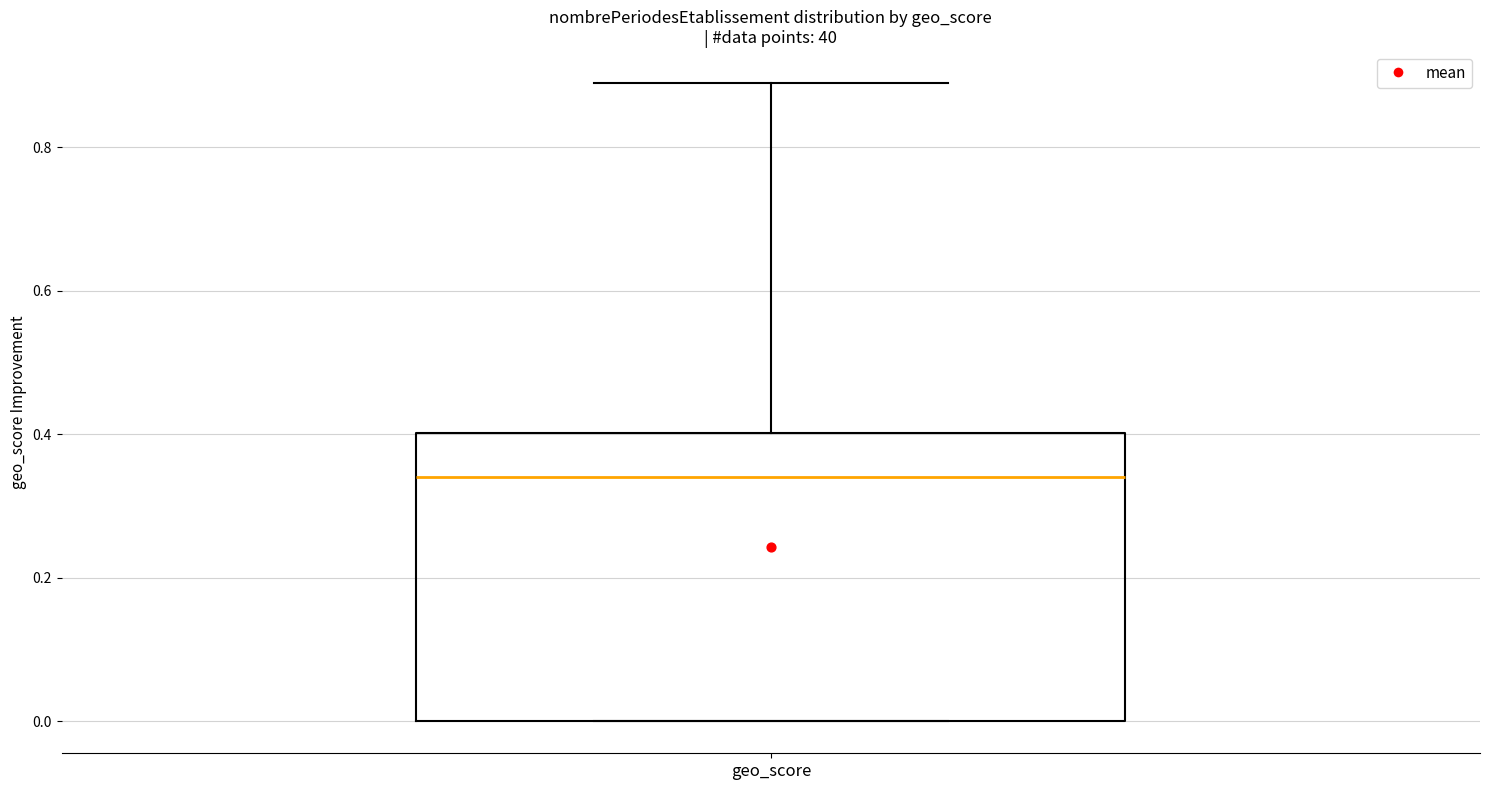

Where is the upper edge of the box for geo_score on the y-axis? The values are not printed on the chart, so give them approximately, as read against the axis.

0.40